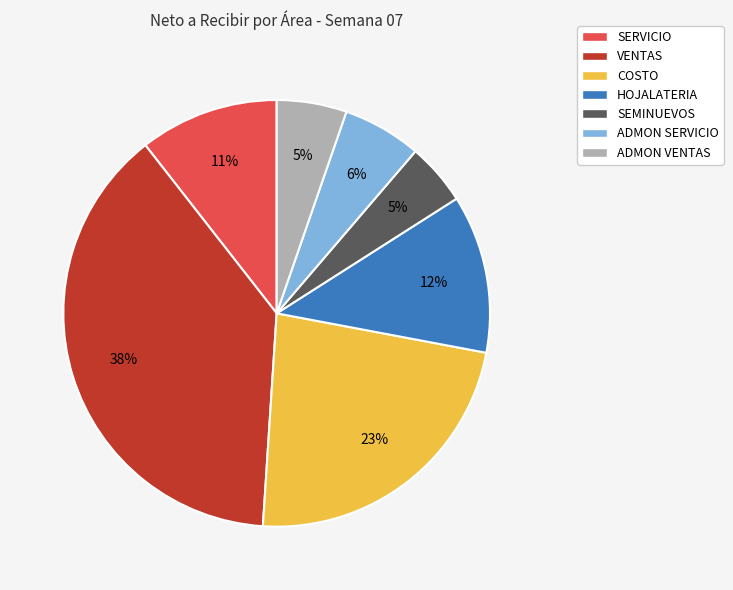

Does HOJALATERIA account for over 50% of the chart?

No